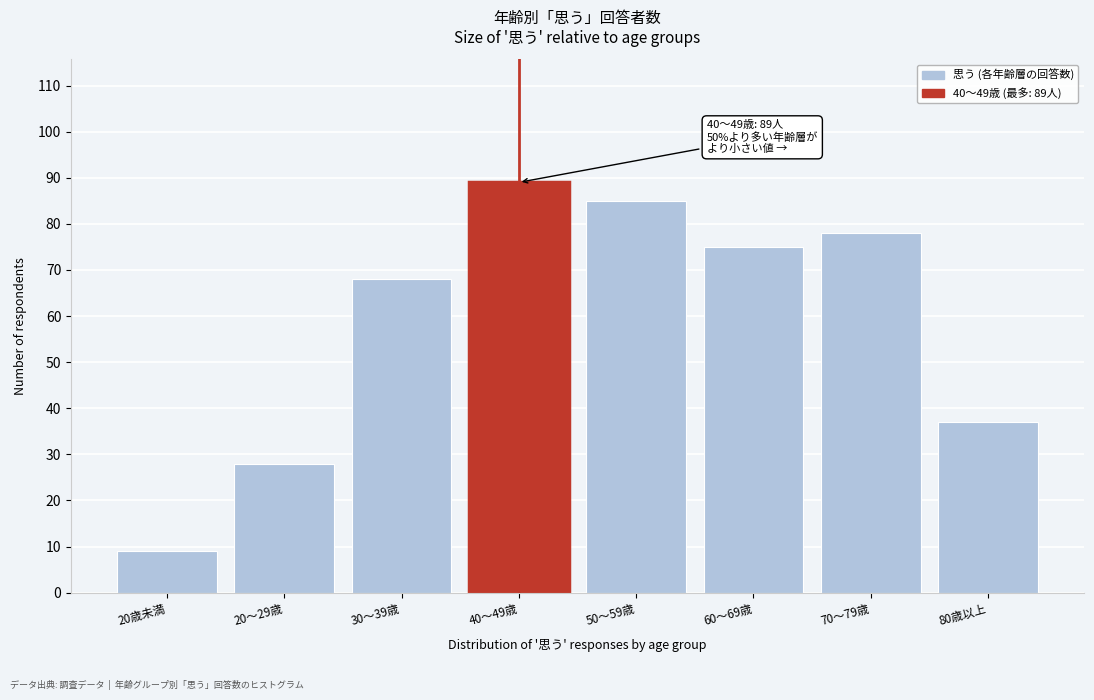

Reading left to right, what are all the values shown in this chart?

9	28	68	89	85	75	78	37